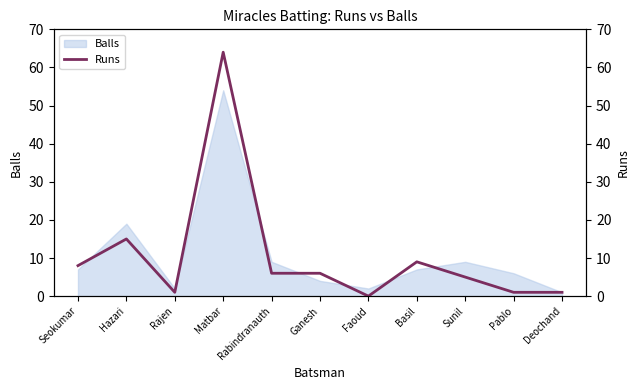

Reading left to right, transcribe all the data shown in this chart.

8	15	1	64	6	6	0	9	5	1	1